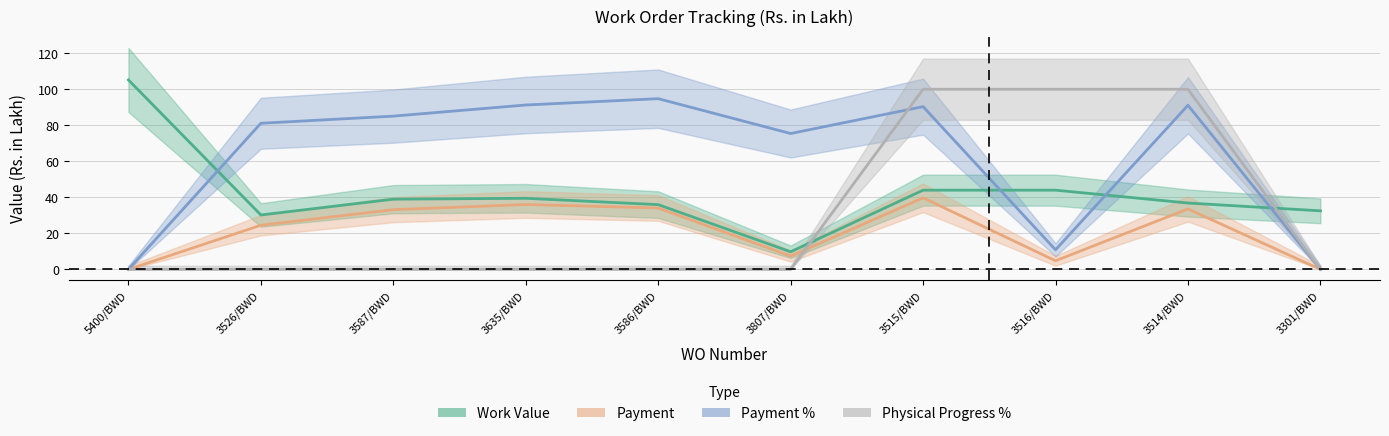

Which category has the highest value in the Payment series?

3515/BWD